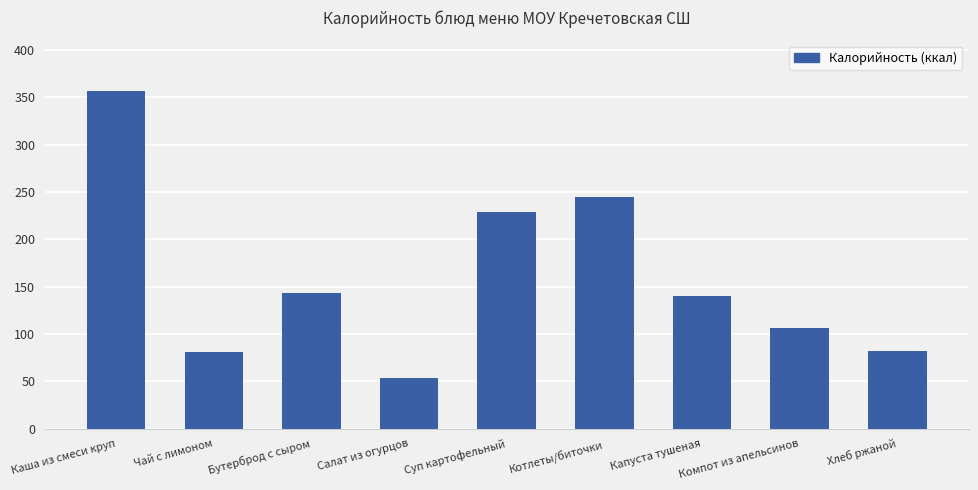

What is the value of the 1st bar from the left?

356.9